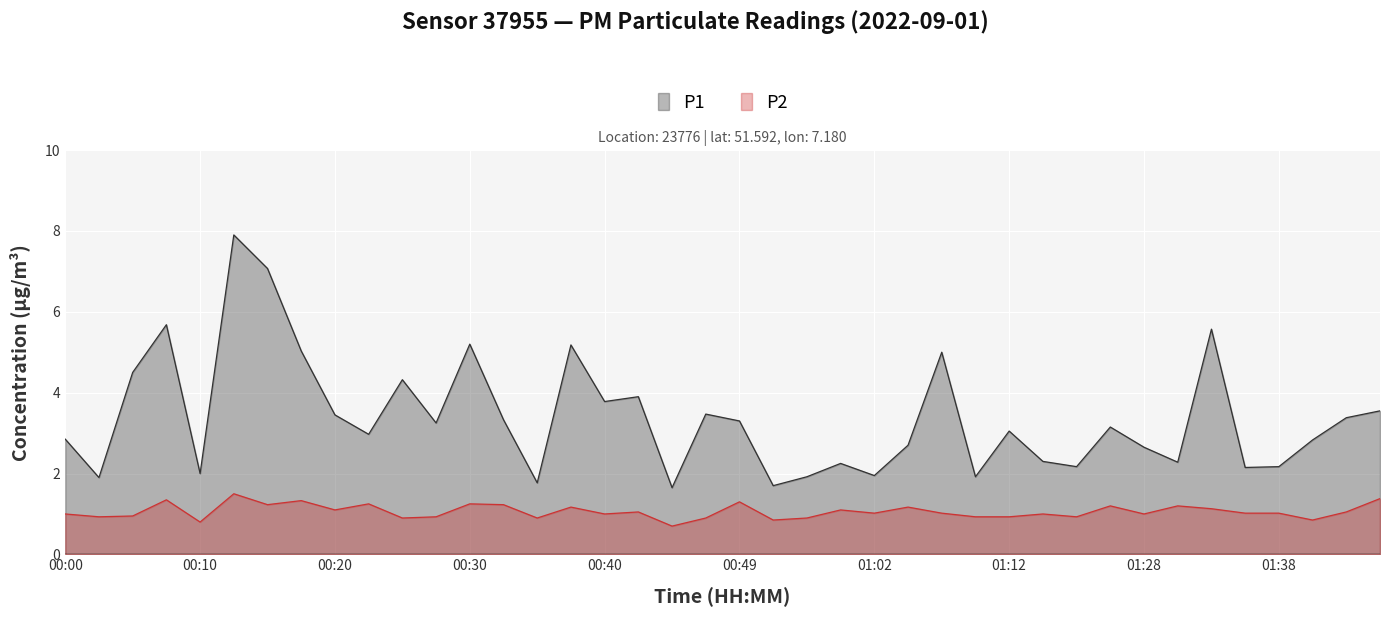

What is the sum of the P2 values at 00:27 and 00:18?

2.3